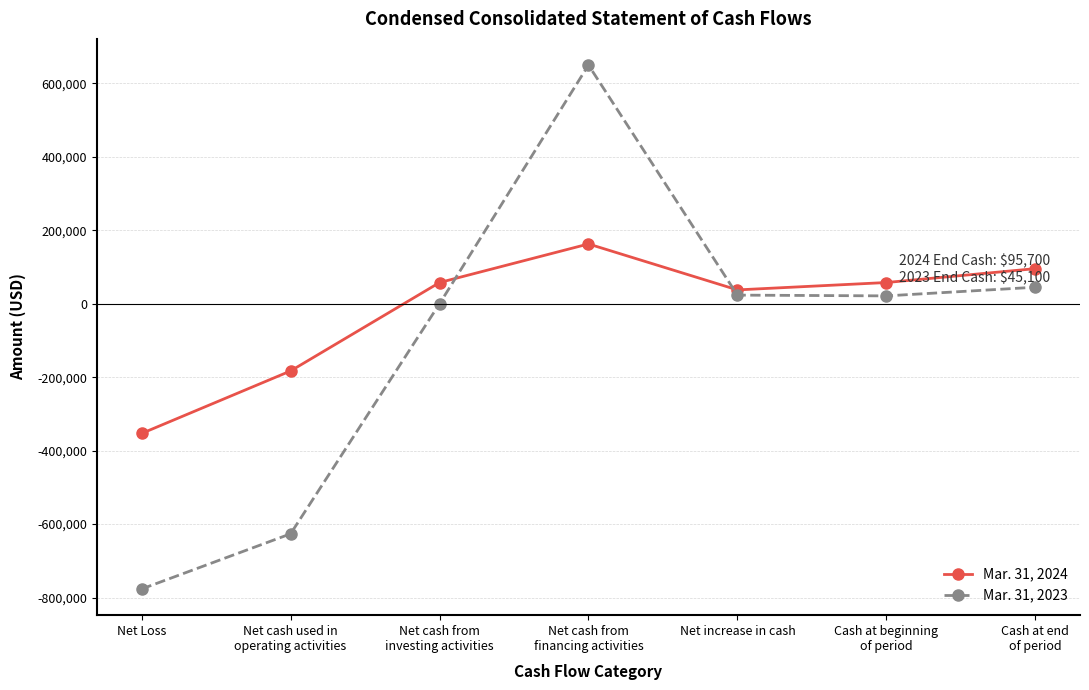

Which label corresponds to the largest value in the chart?

Net cash from
financing activities